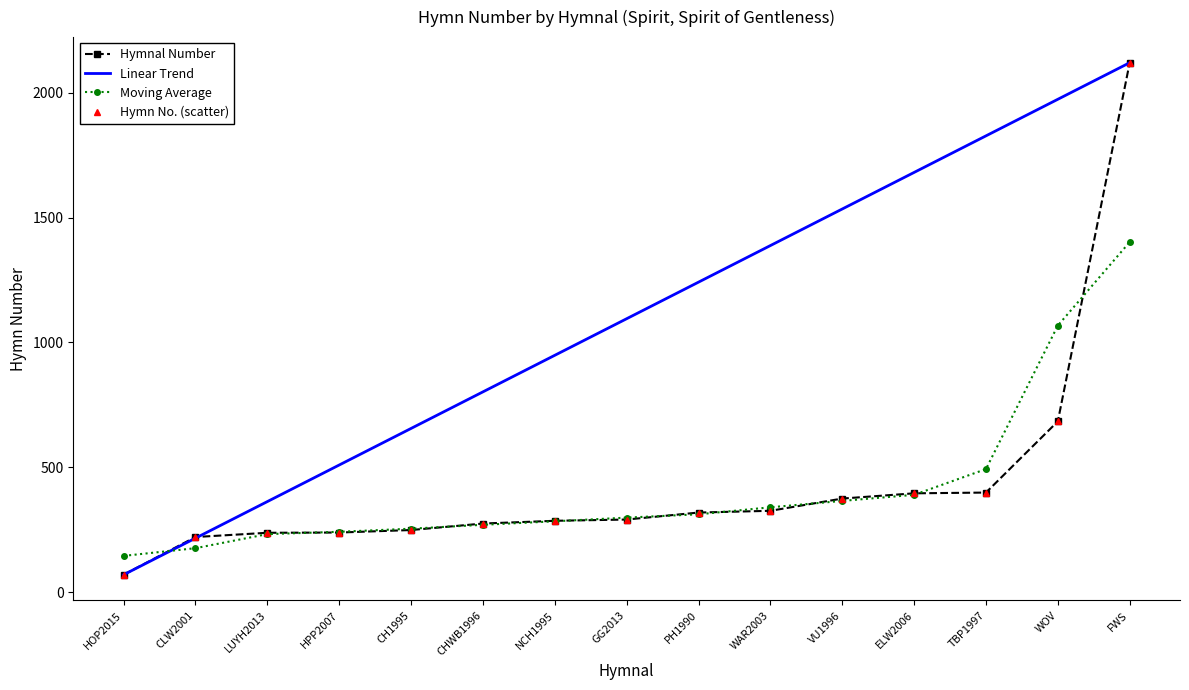

What is the label of the 2nd point from the left?

CLW2001